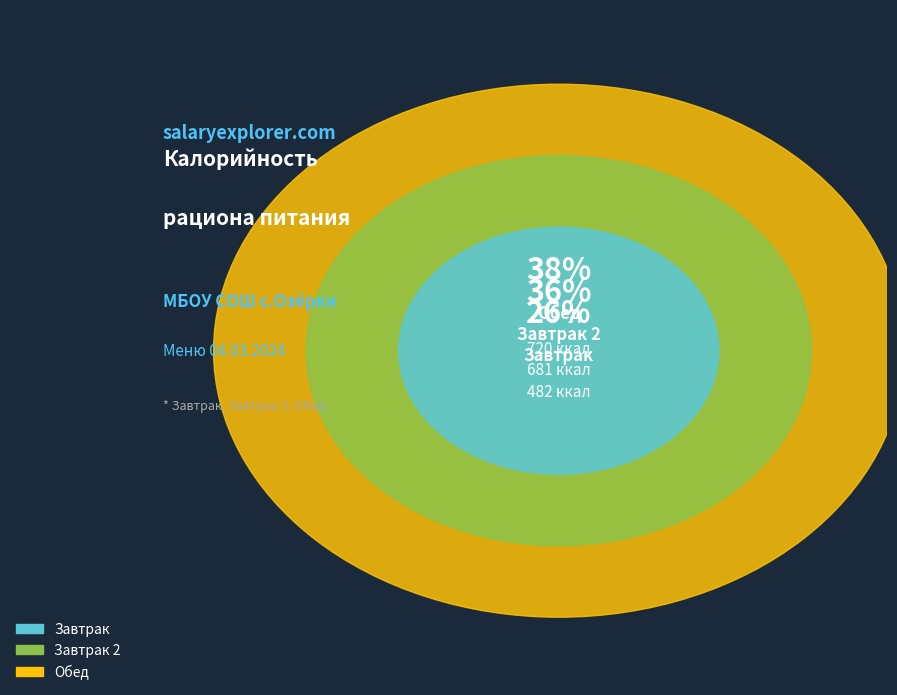

Approximately how many times larger is the value at Обед compared to Завтрак 2?

1.1